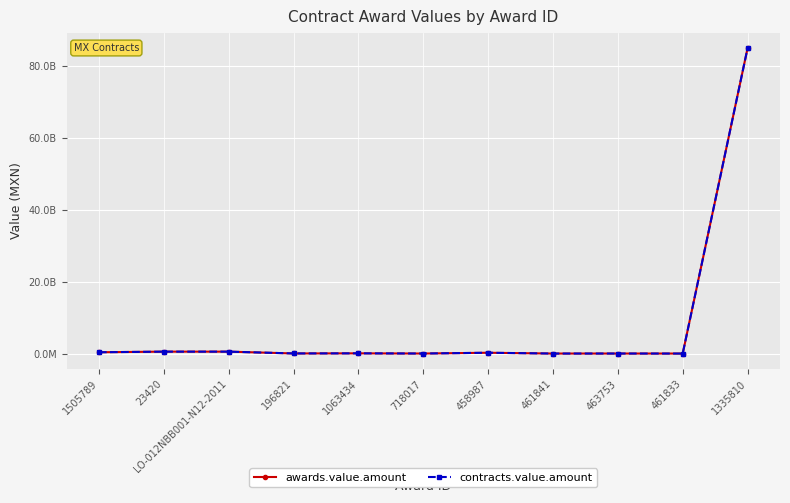

Is it true that awards.value.amount equals 531250338.6 at 23420?

True